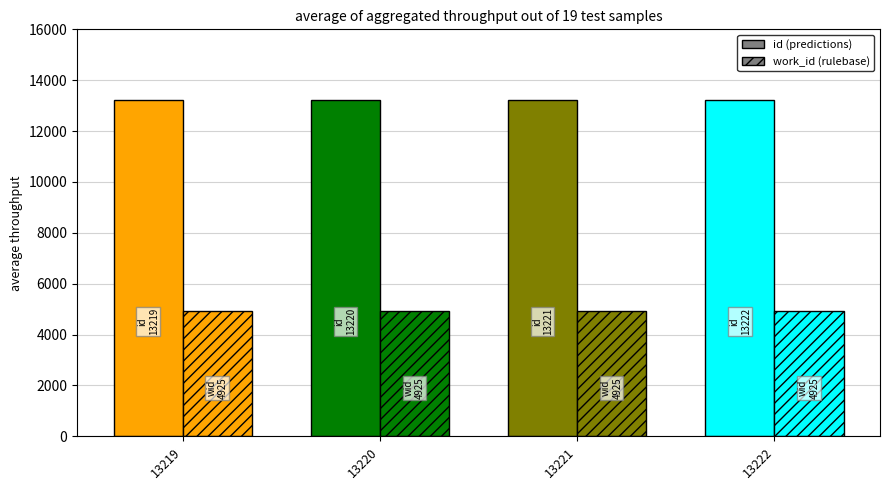

What is the lowest value of the id series?

13219